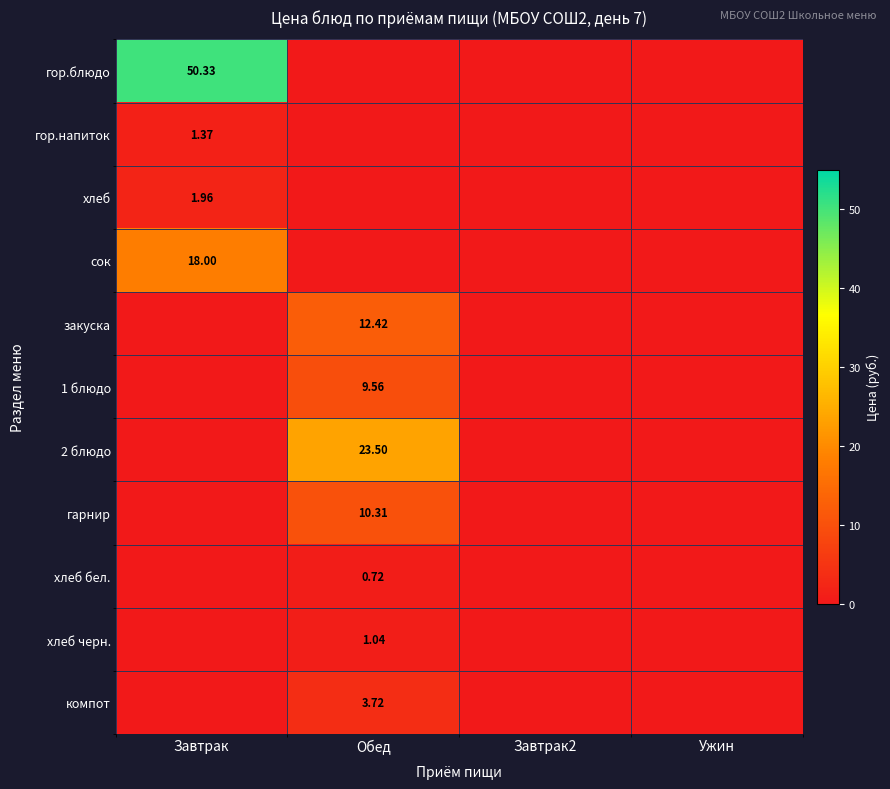

Which series has the largest range (max minus min)?

гор.блюдо